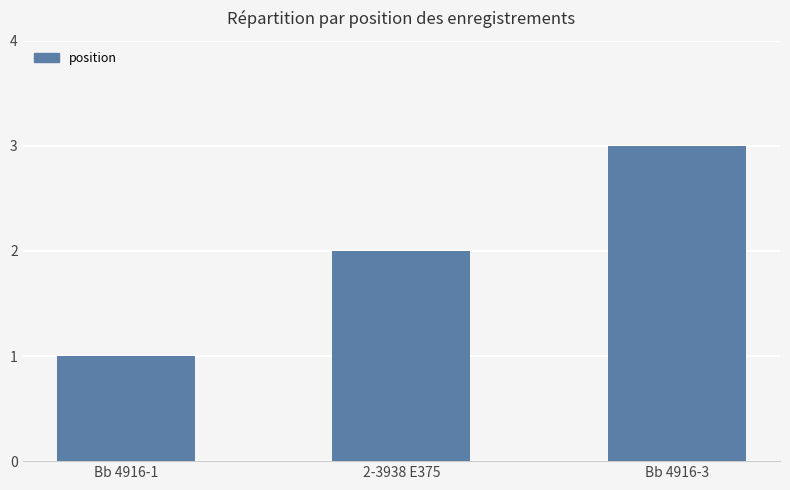

What position from the right is Bb 4916-3?

1